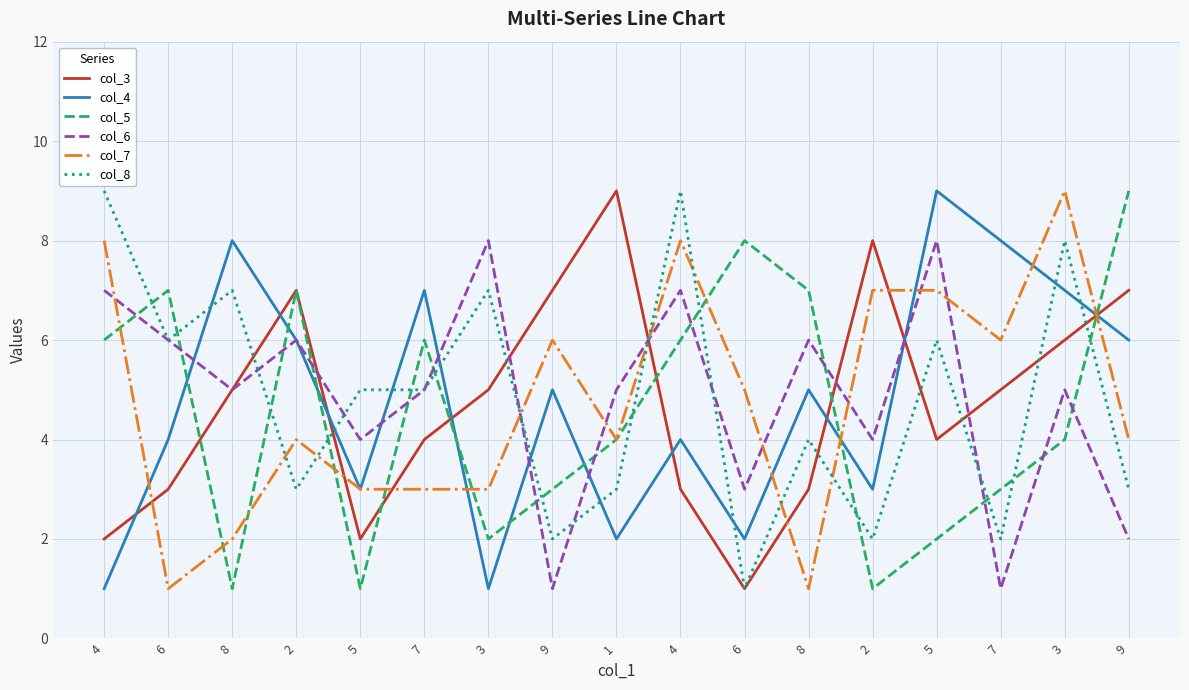

Is it true that col_4 equals 6 at 9?

True